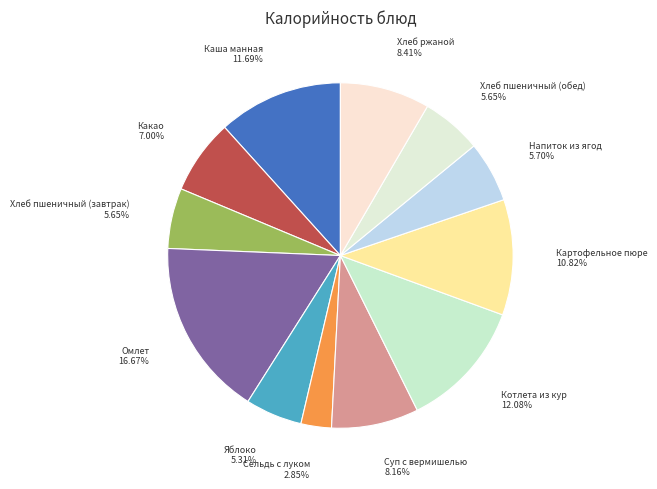

Between Каша манная 11.69% and Суп с вермишелью 8.16%, which is larger?

Каша манная 11.69%